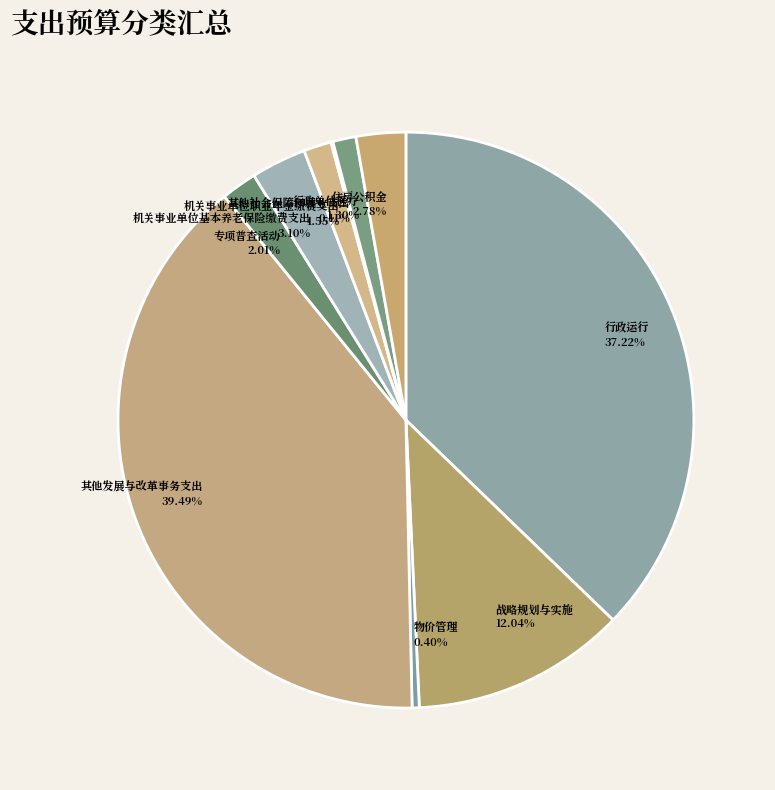

True or false: 物价管理 accounts for 0% of the total.

True